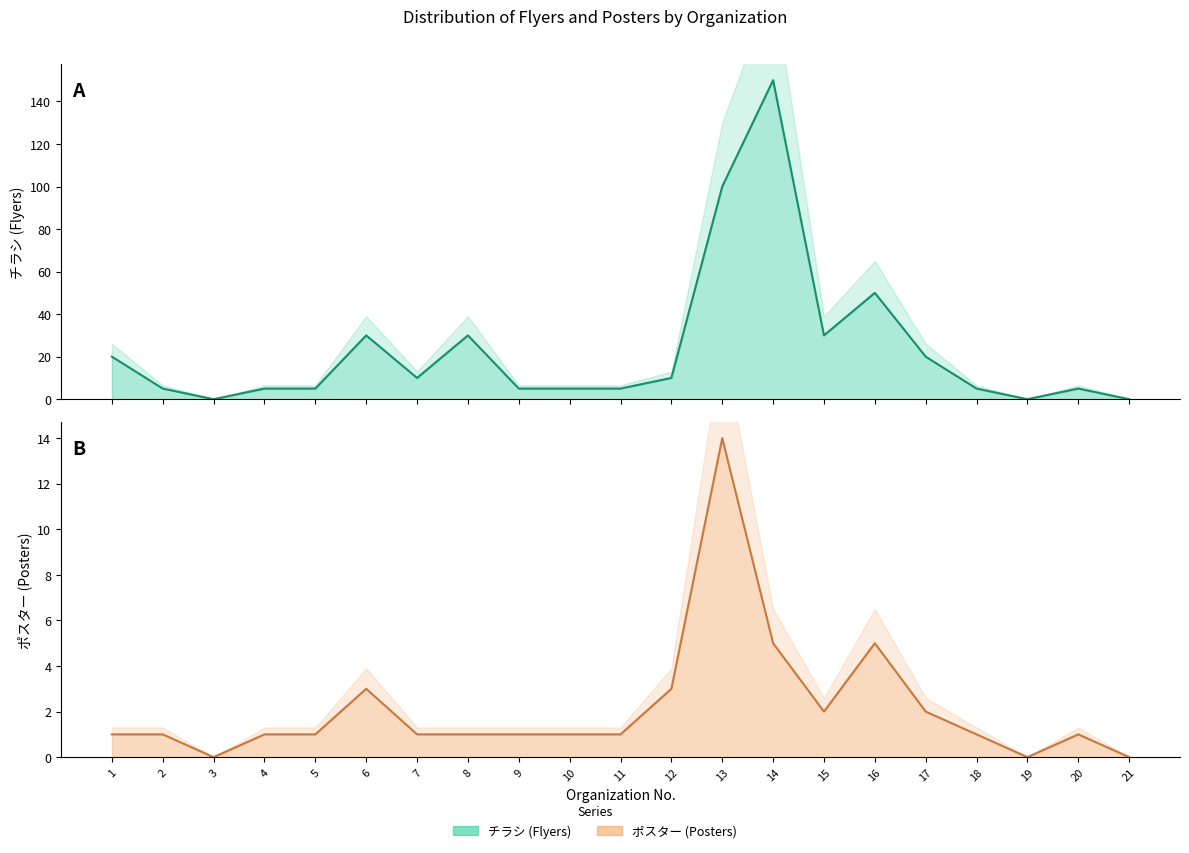

Reading left to right, list all the values displayed in this chart.

チラシ: 1=20	2=5	3=0	4=5	5=5	6=30	7=10	8=30	9=5	10=5	11=5	12=10	13=100	14=150	15=30	16=50	17=20	18=5	19=0	20=5	21=0
ポスター: 1=1	2=1	3=0	4=1	5=1	6=3	7=1	8=1	9=1	10=1	11=1	12=3	13=14	14=5	15=2	16=5	17=2	18=1	19=0	20=1	21=0